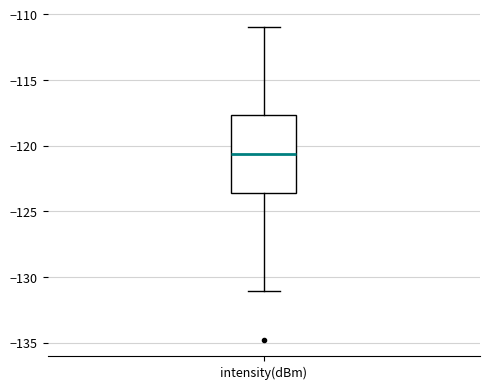

Where is the lower edge of the box for intensity(dBm) on the y-axis? The values are not printed on the chart, so give them approximately, as read against the axis.

-123.5